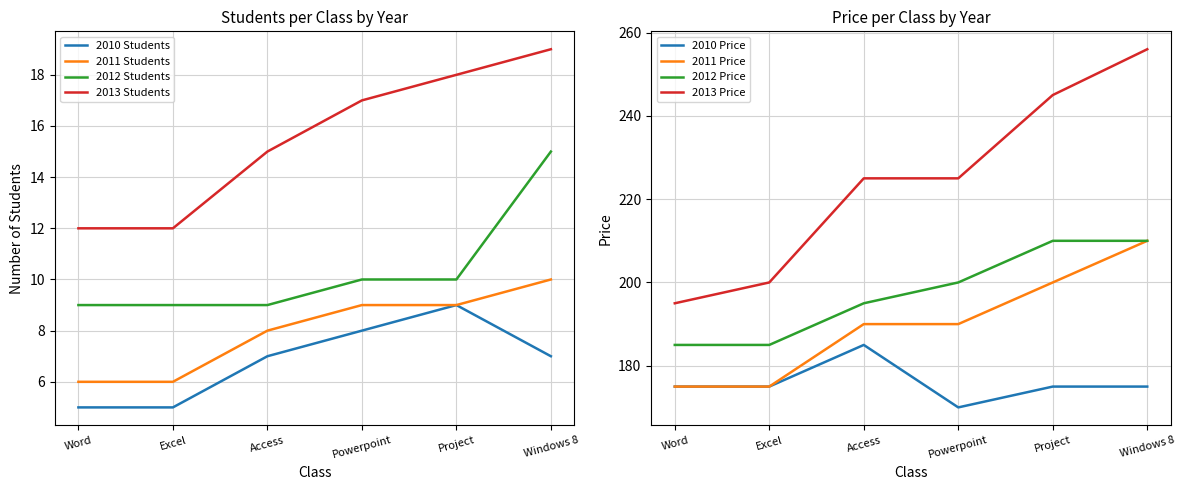

Is it true that 2012 Students equals 13 at Project?

False